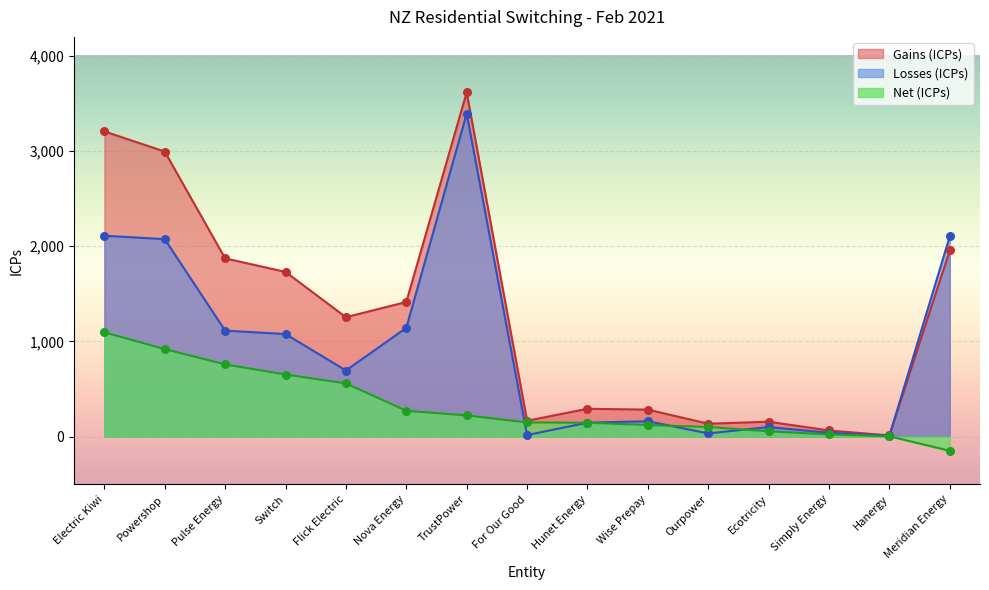

What are all the series names shown in the legend?

Gains (ICPs), Losses (ICPs), Net (ICPs)